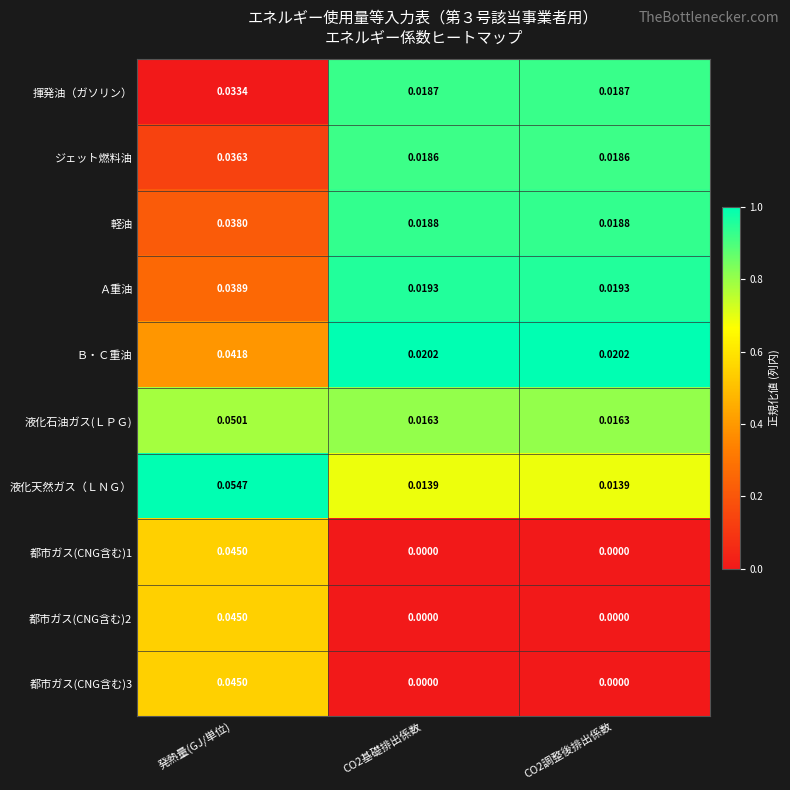

At which category does the chart reach its peak across all series?

発熱量(GJ/単位)